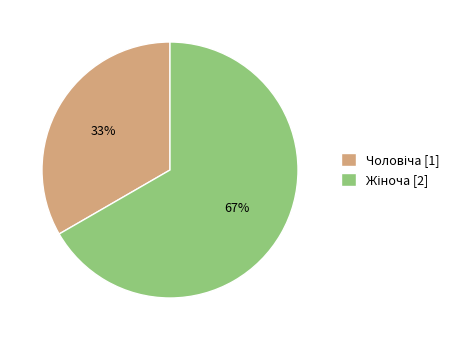

To the nearest percent, what is the average slice percentage?

50%